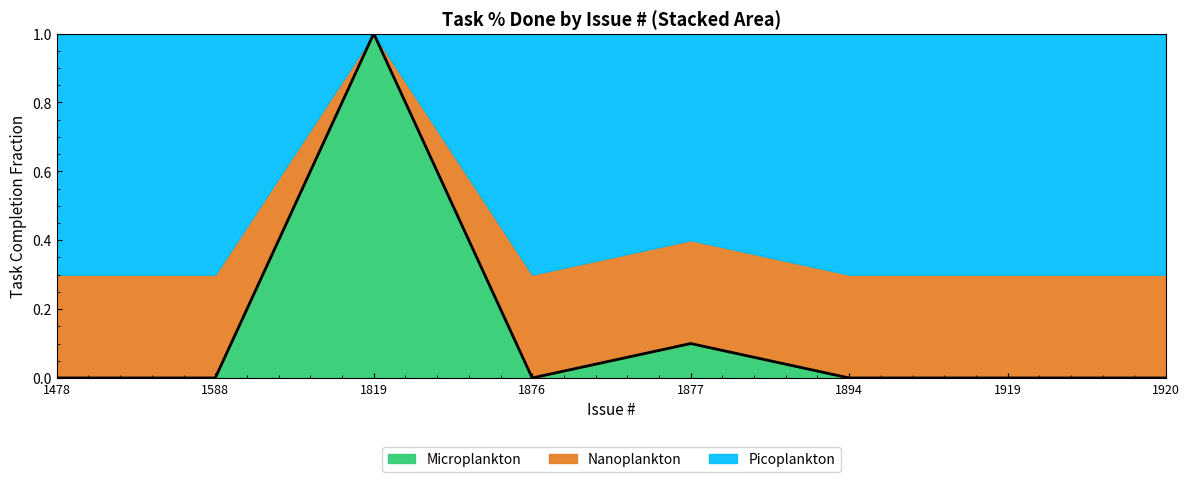

At which category does the chart reach its minimum across all series?

1478